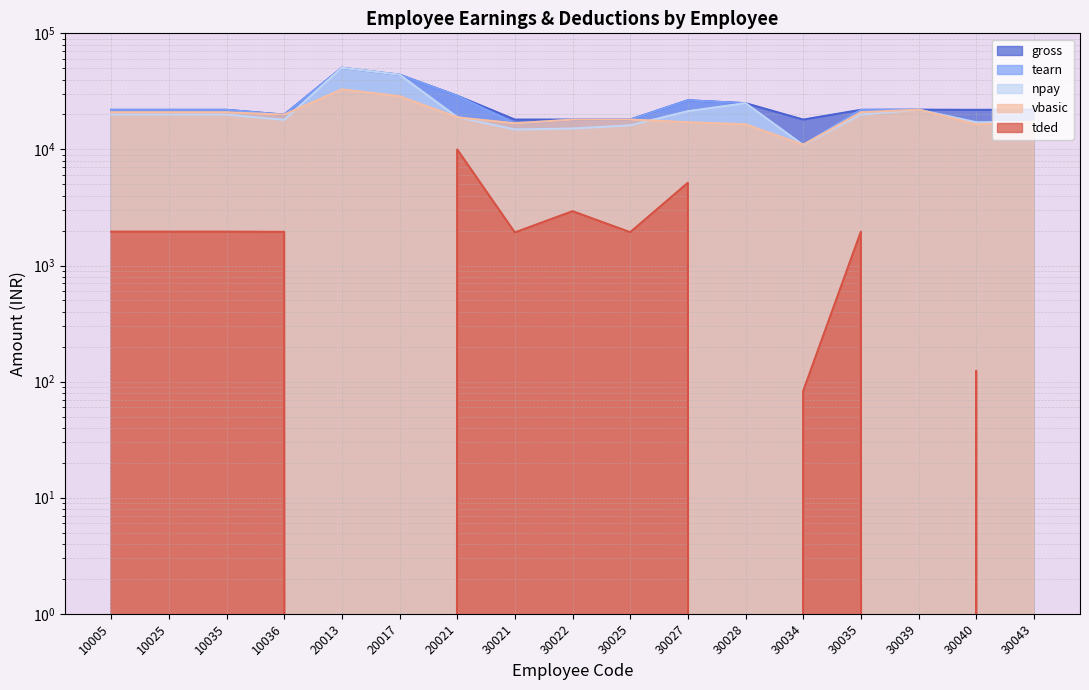

List the series in order of their peak value, highest first.

gross, tearn, npay, vbasic, tded